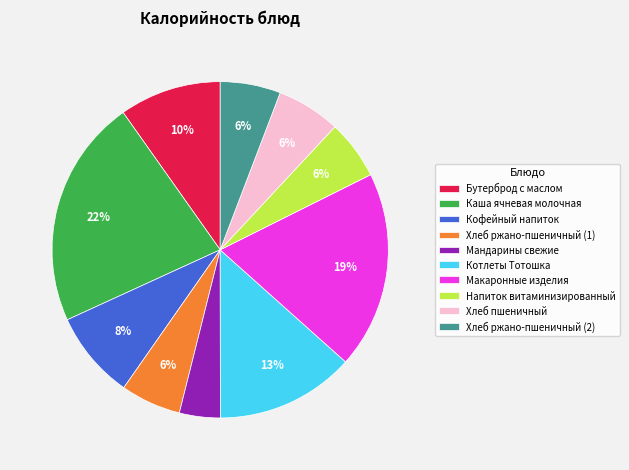

What percentage is the Каша ячневая молочная slice, to the nearest percent?

22%